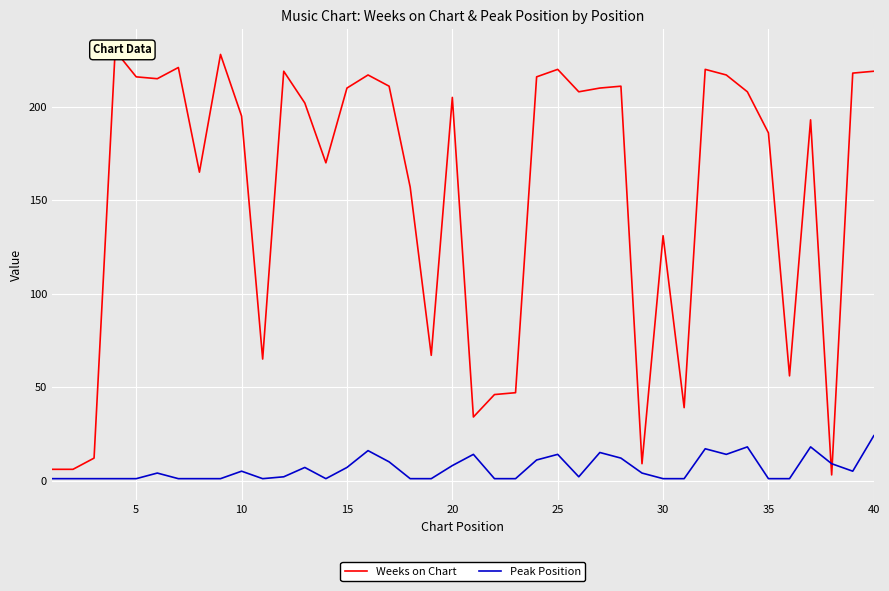

Which category has the highest value in the Peak Position series?

40